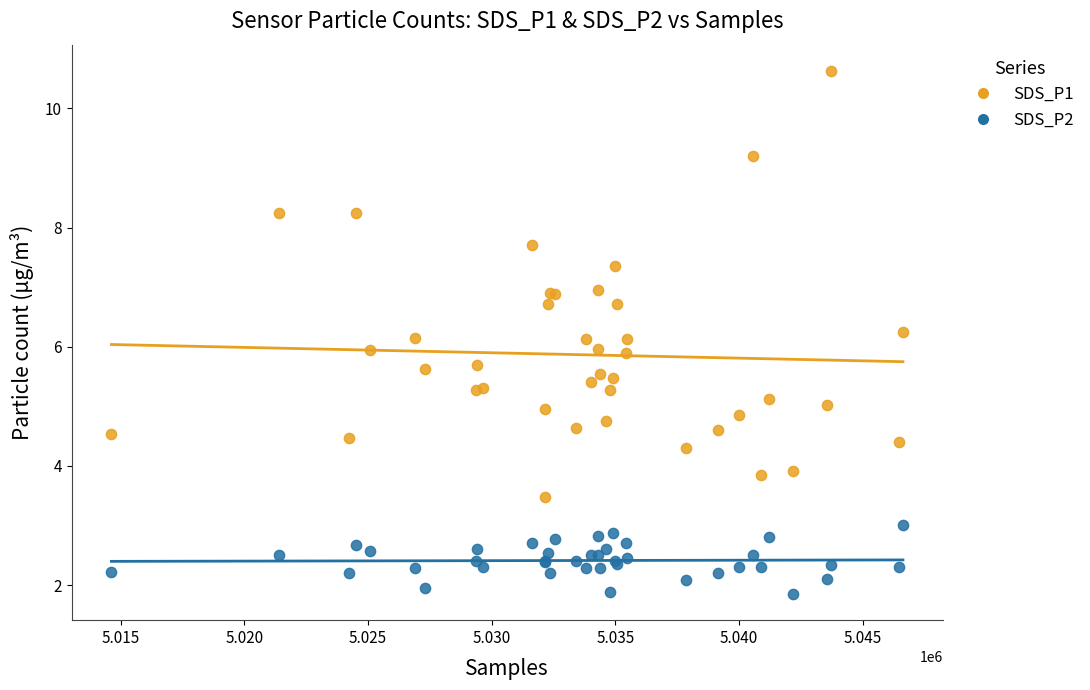

Which series has the largest Y range (max minus min)?

SDS_P1